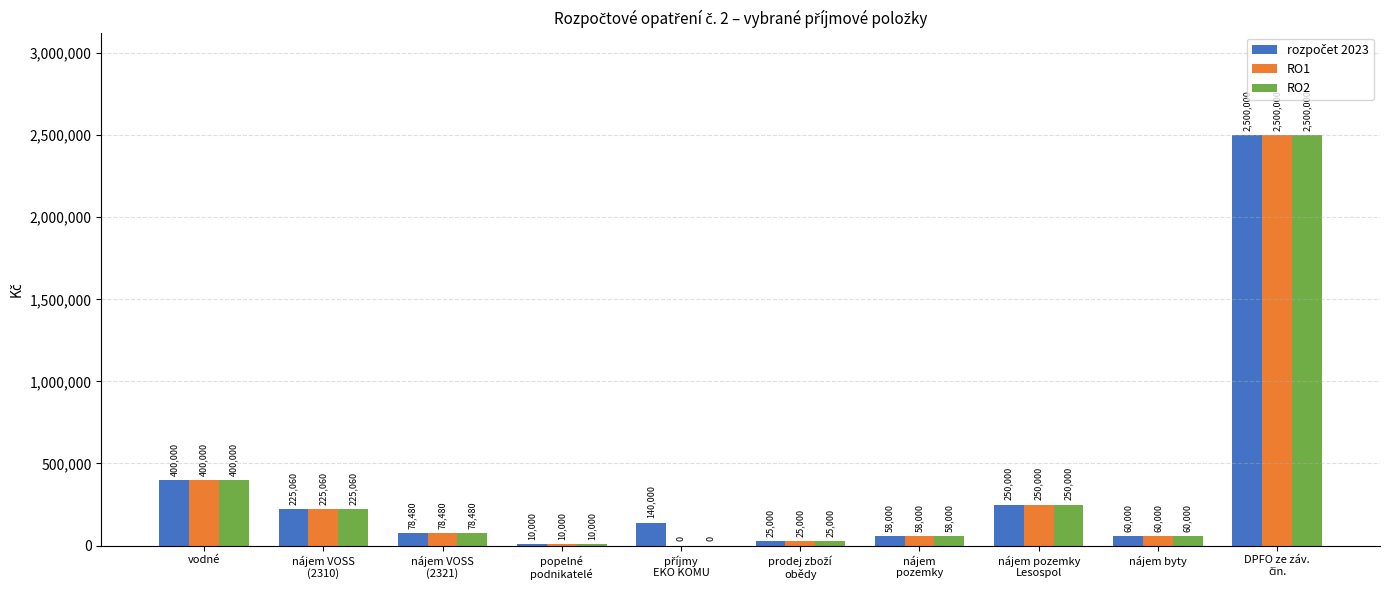

How many distinct data groups are displayed?

3